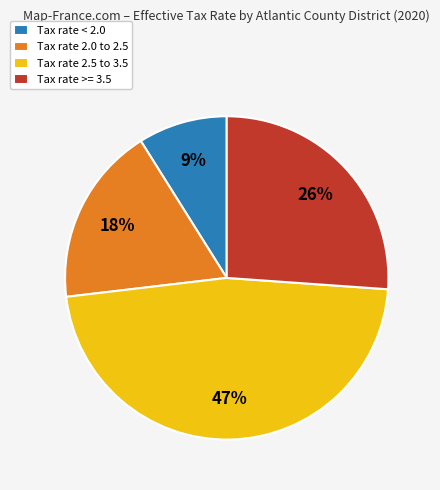

To the nearest percent, what portion does Tax rate < 2.0 represent?

9%